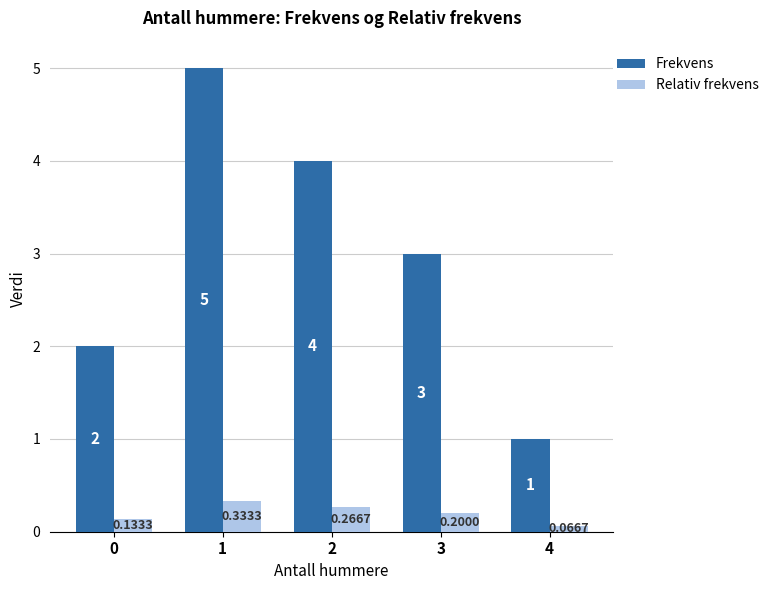

Which series has the largest range (max minus min)?

Frekvens